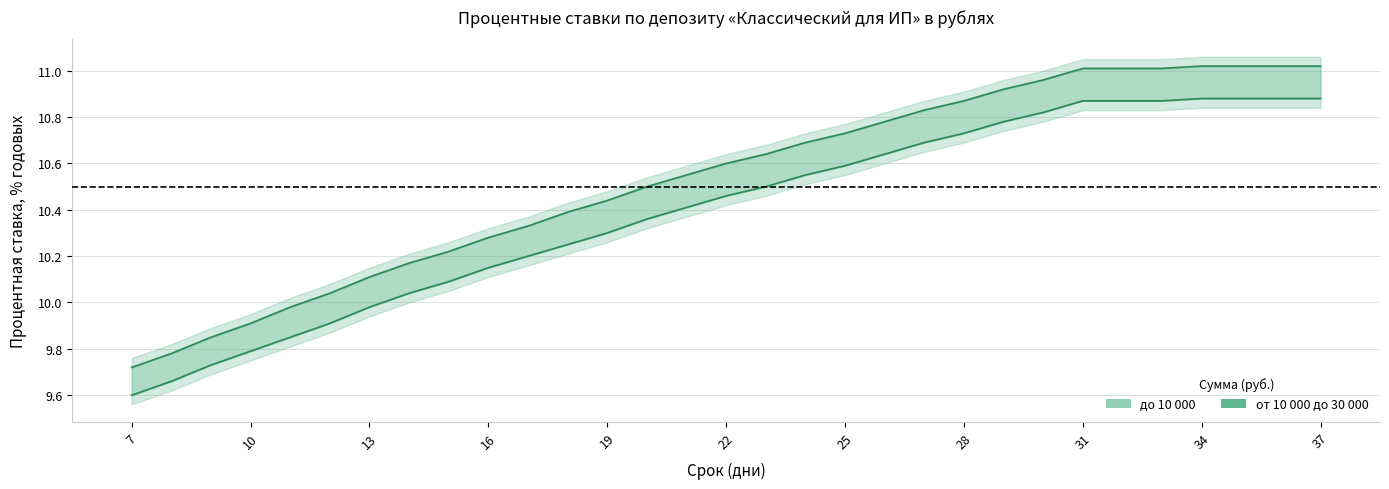

What is the greatest value displayed?

11.0